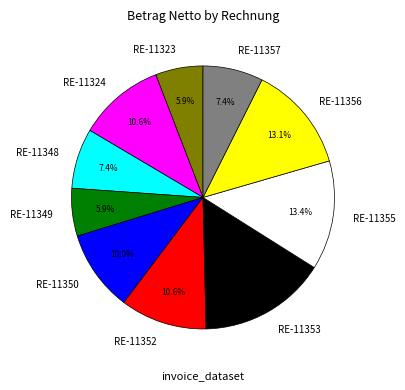

What percentage is the RE-11324 slice, to the nearest percent?

11%